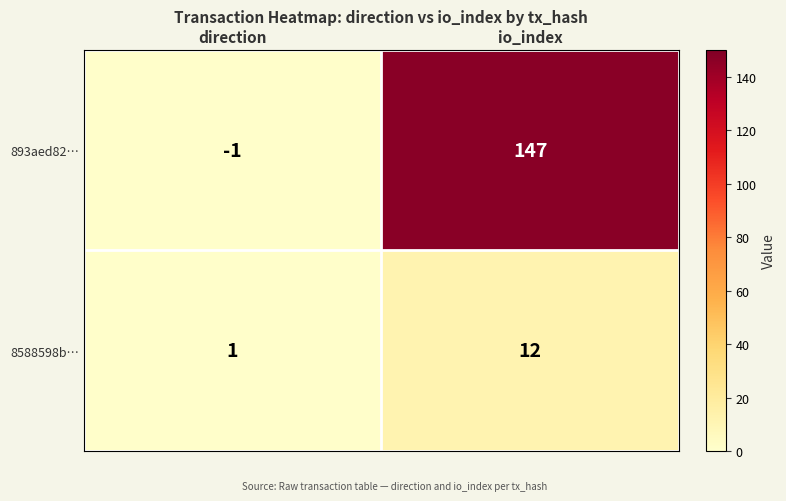

How many categories are shown in the chart?

2